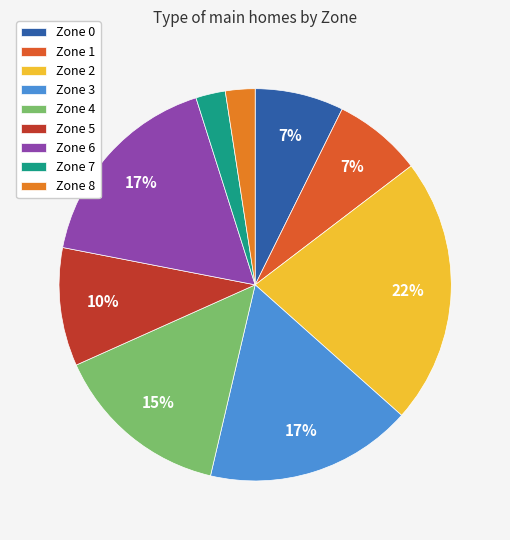

The Zone 3 slice represents 26% of the pie. True or false?

False